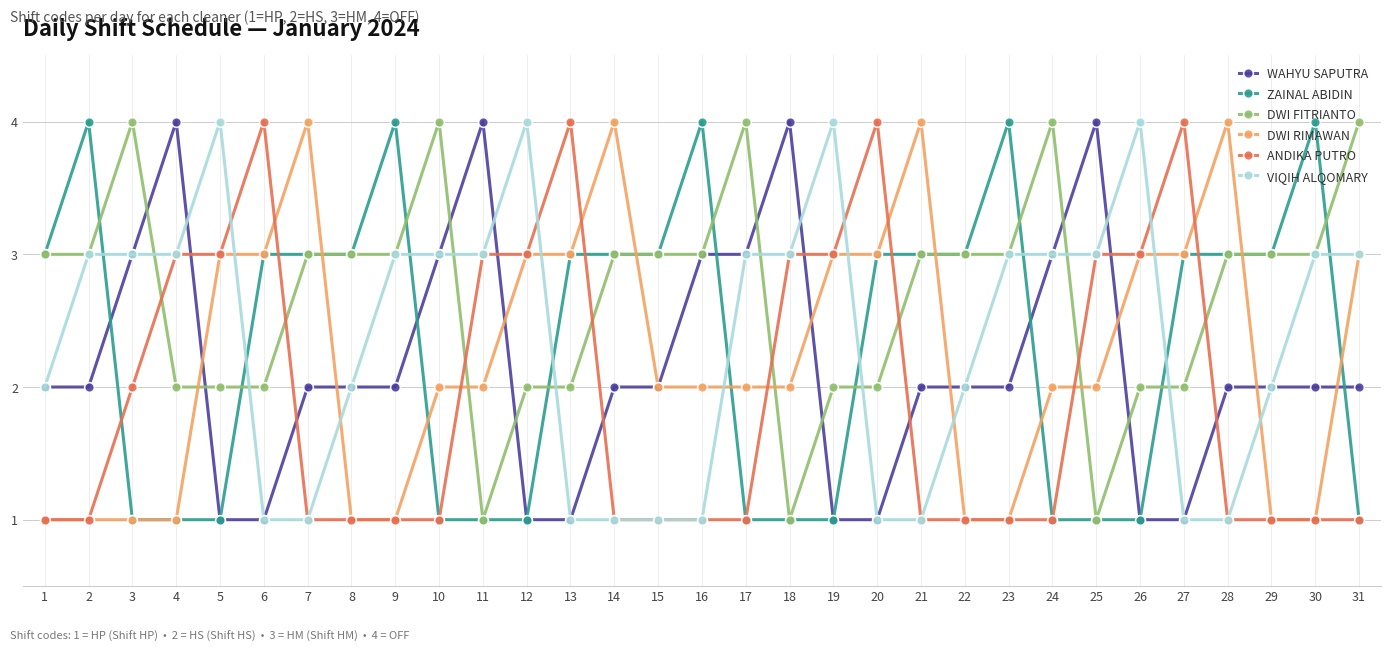

Is it true that VIQIH ALQOMARY equals 1 at 31?

False